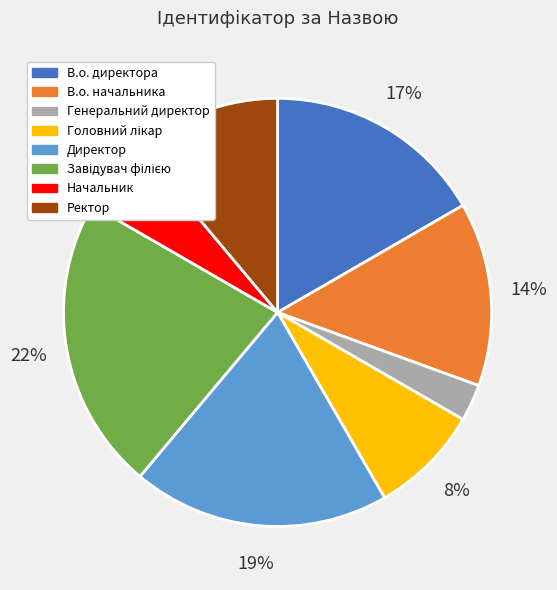

True or false: В.о. начальника accounts for 19% of the total.

False